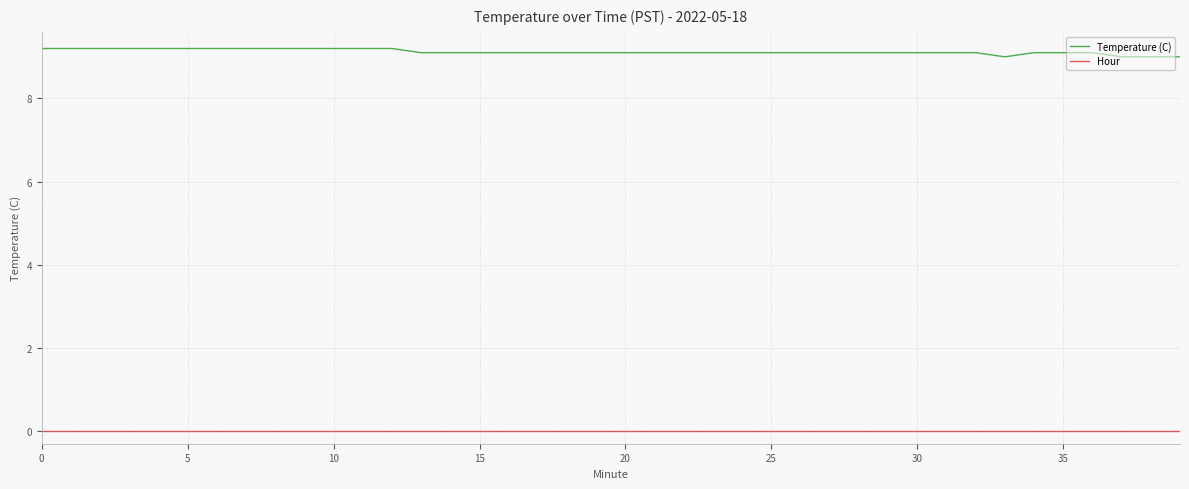

Which series has the largest total across all categories?

Temperature (C)